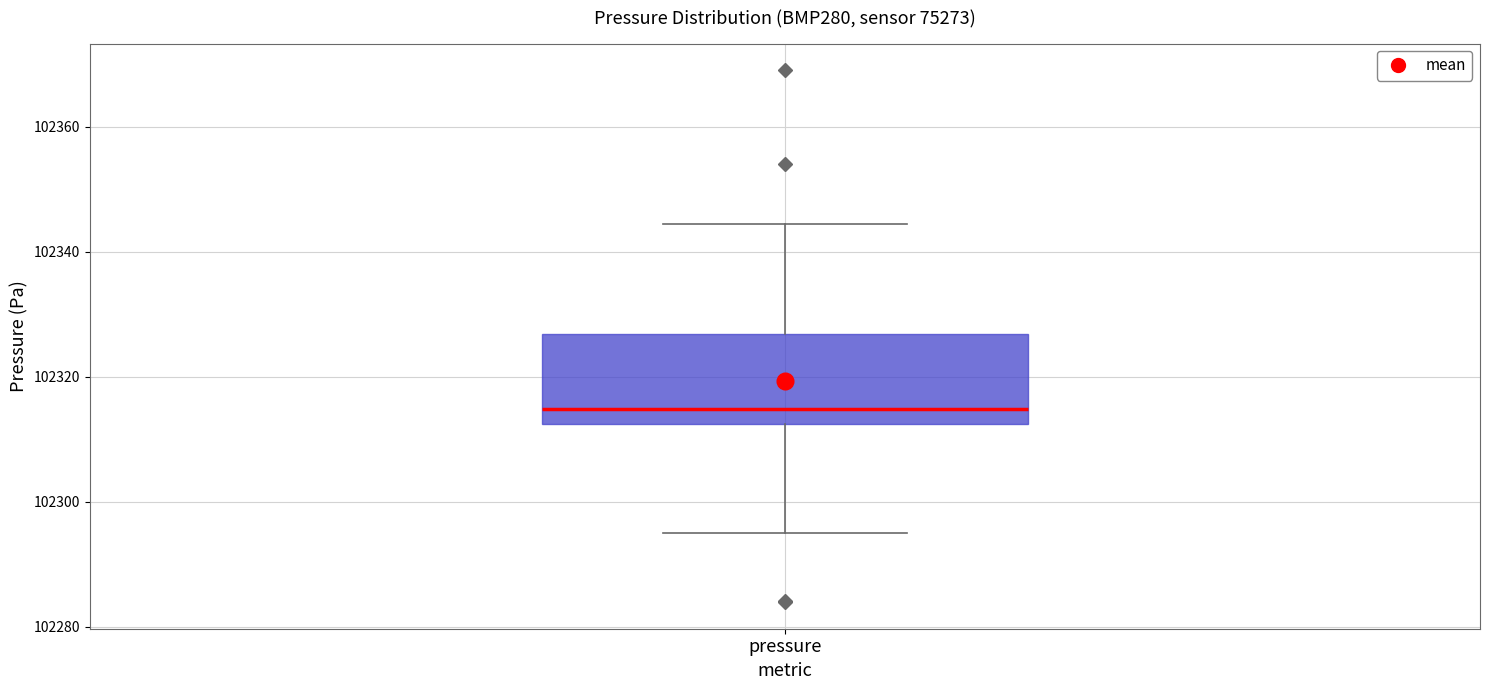

Read this box plot against the y-axis: the position of the median line, the range covered by the box, and the ends of both whiskers. The values are not printed on the chart, so give them approximately, as read against the axis.

median 102314, box 102312 to 102326, whiskers 102296 to 102344